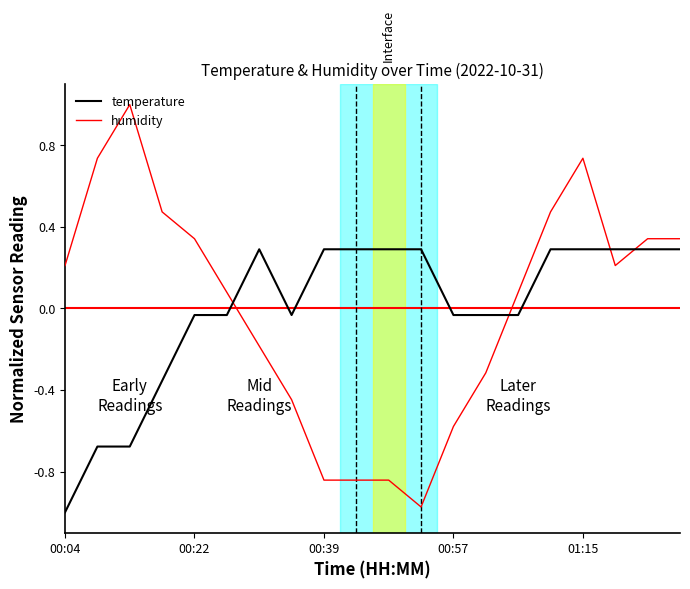

Which series has the widest spread of values?

humidity